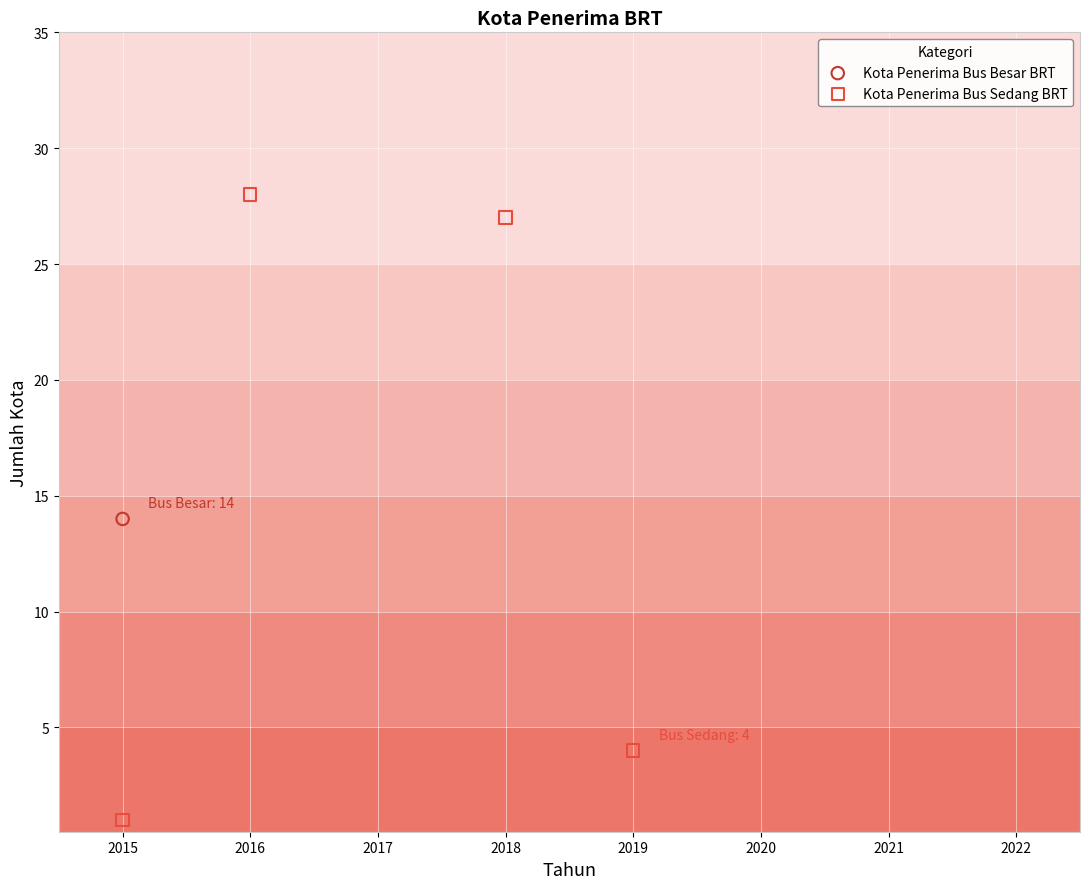

What are all the series names shown in the legend?

Kota Penerima Bus Besar BRT, Kota Penerima Bus Sedang BRT